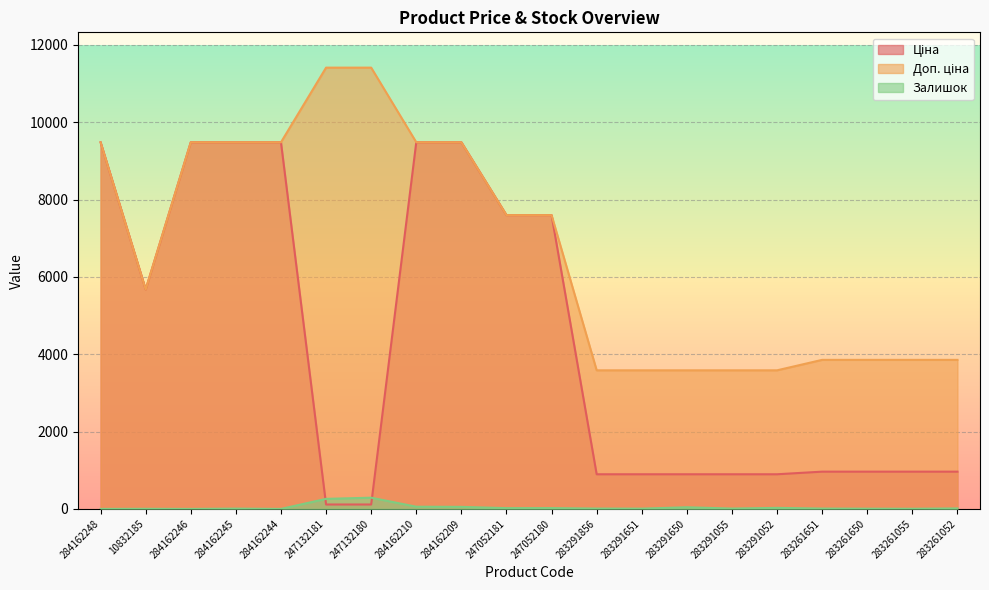

What is the difference between the maximum and minimum values in the Доп. ціна series?

7826.4